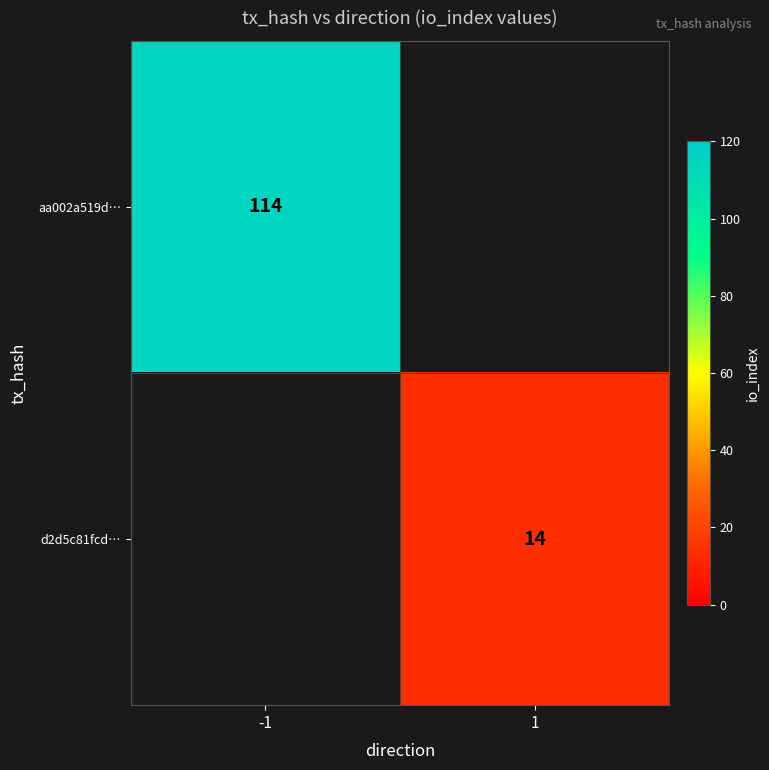

Is it true that d2d5c81fcd… equals 3.9 at 1?

False